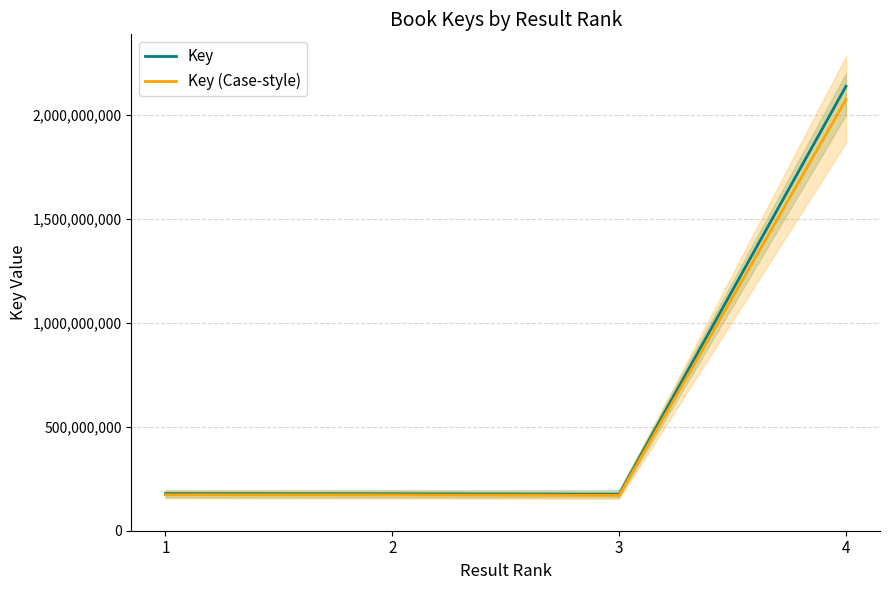

What are all the series names shown in the legend?

Key, Key (Case-style)